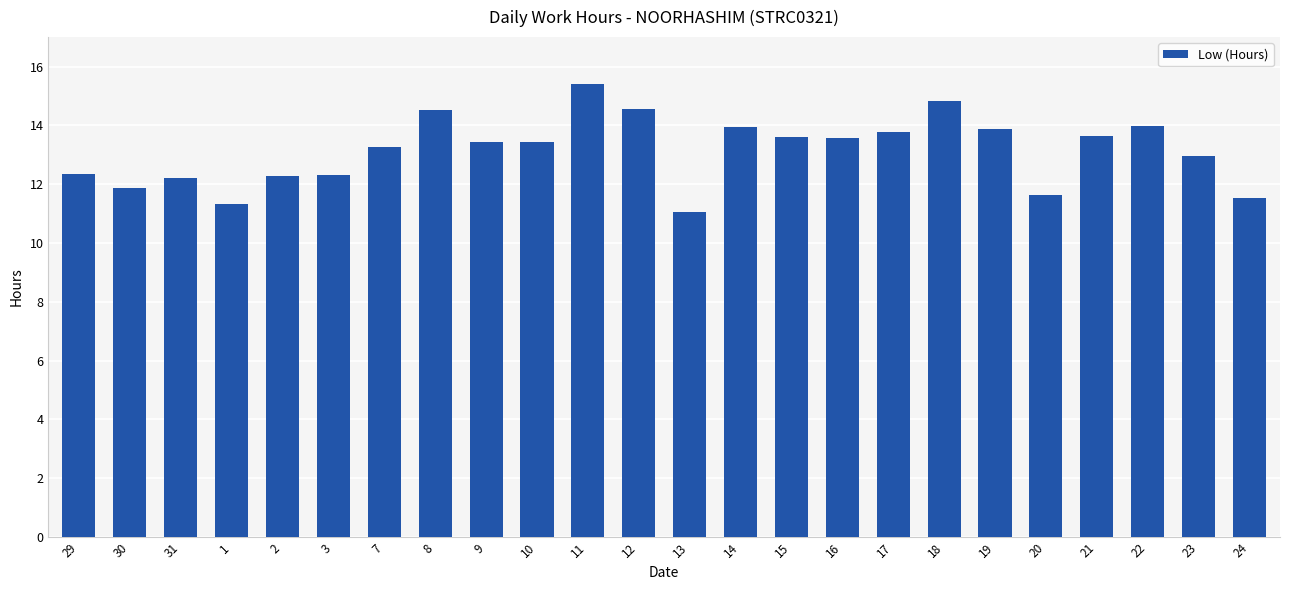

What is the difference between the values at 11 and 31?

3.2